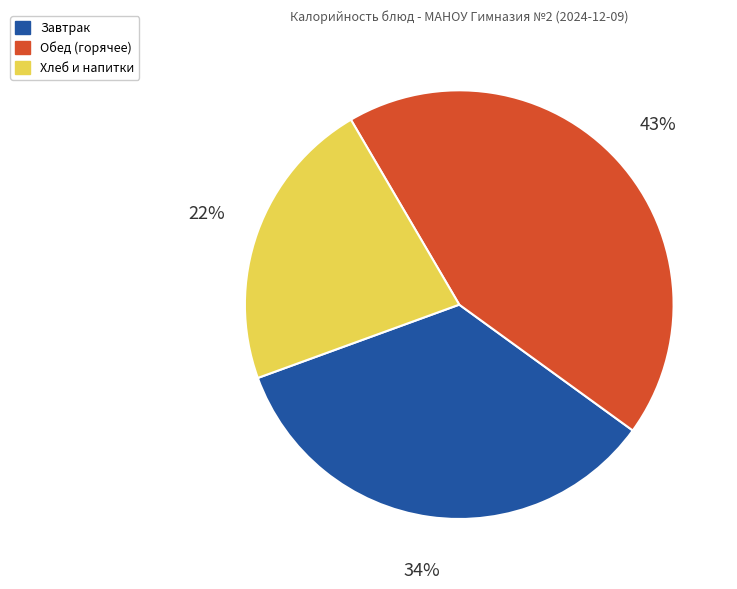

Is there a majority slice in this chart?

No